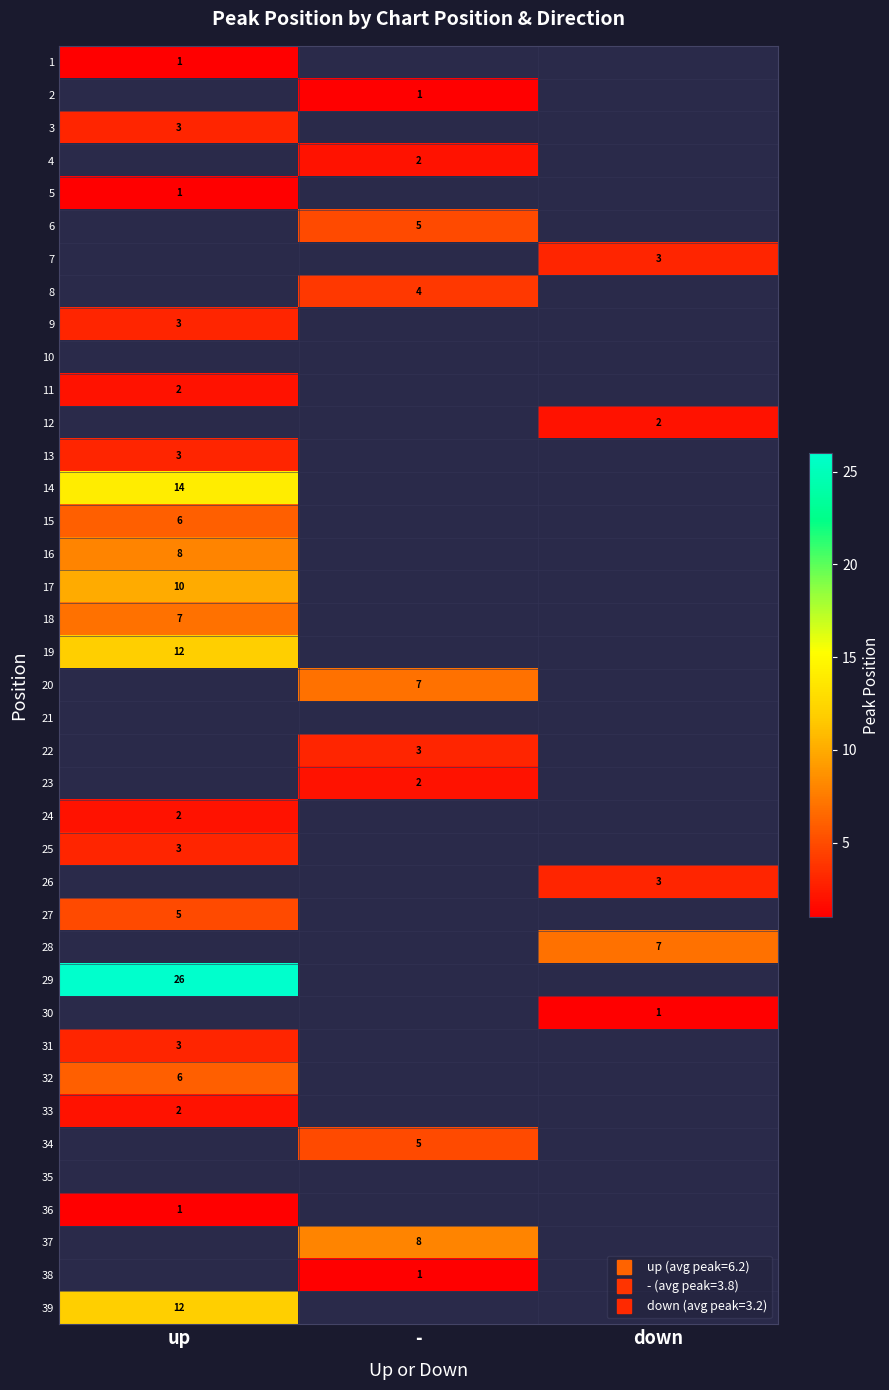

What is the maximum value shown in the chart?

26.0